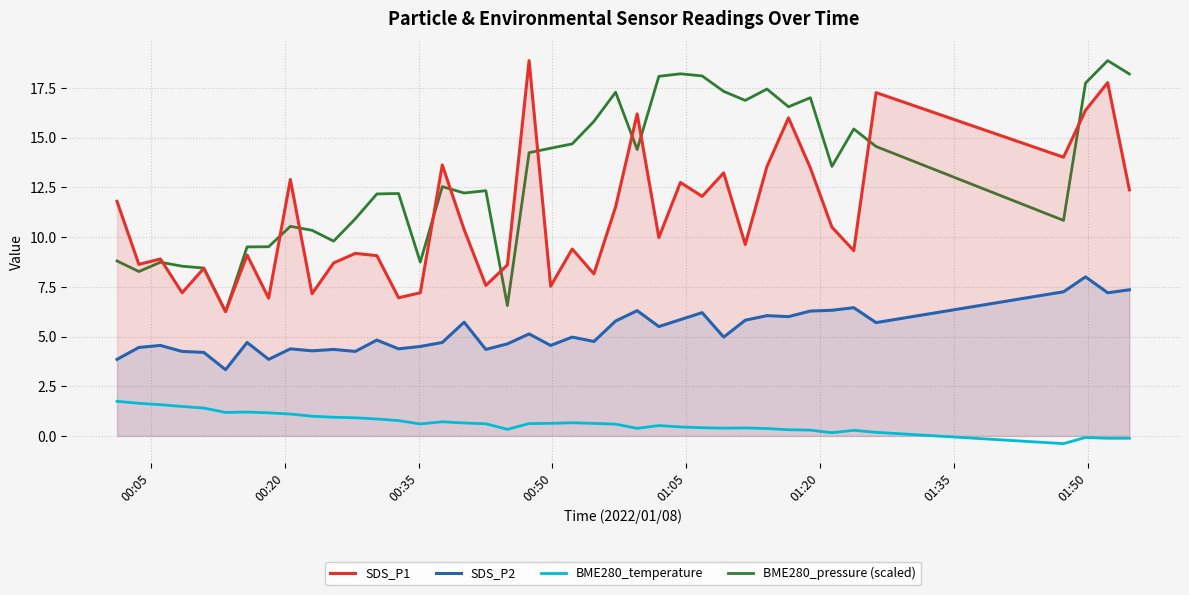

True or false: SDS_P2 and BME280_pressure (scaled) cross at least once.

False